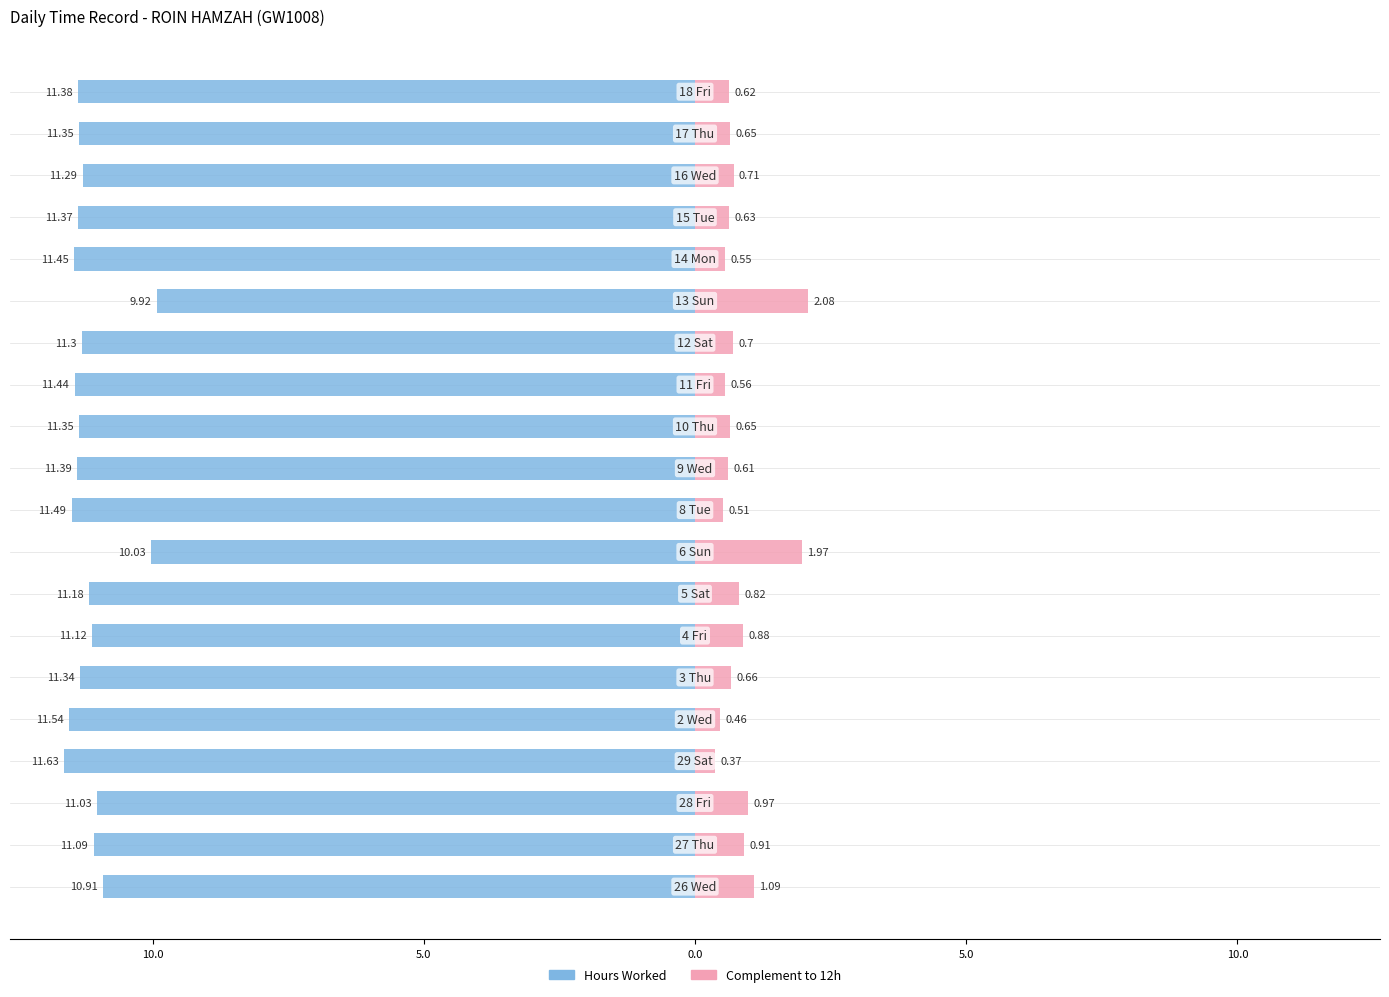

What is the label of the 15th bar from the left?

13 Sun